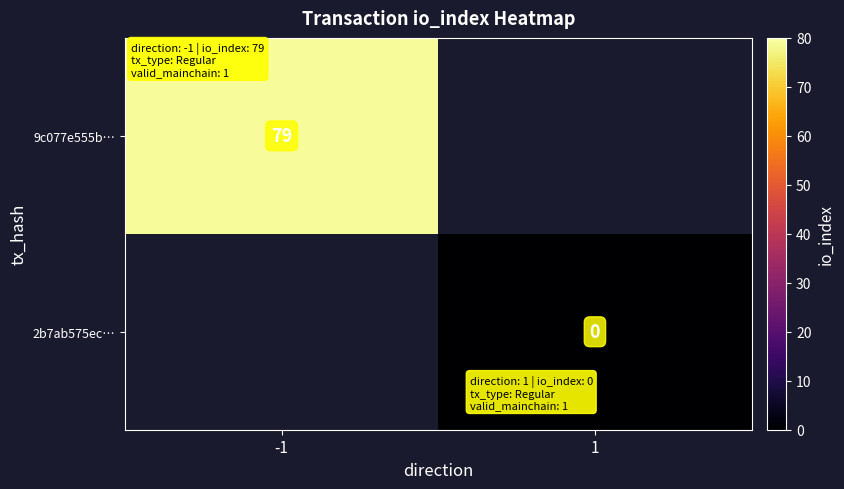

The 9c077e555b… series shows 136 at -1. True or false?

False